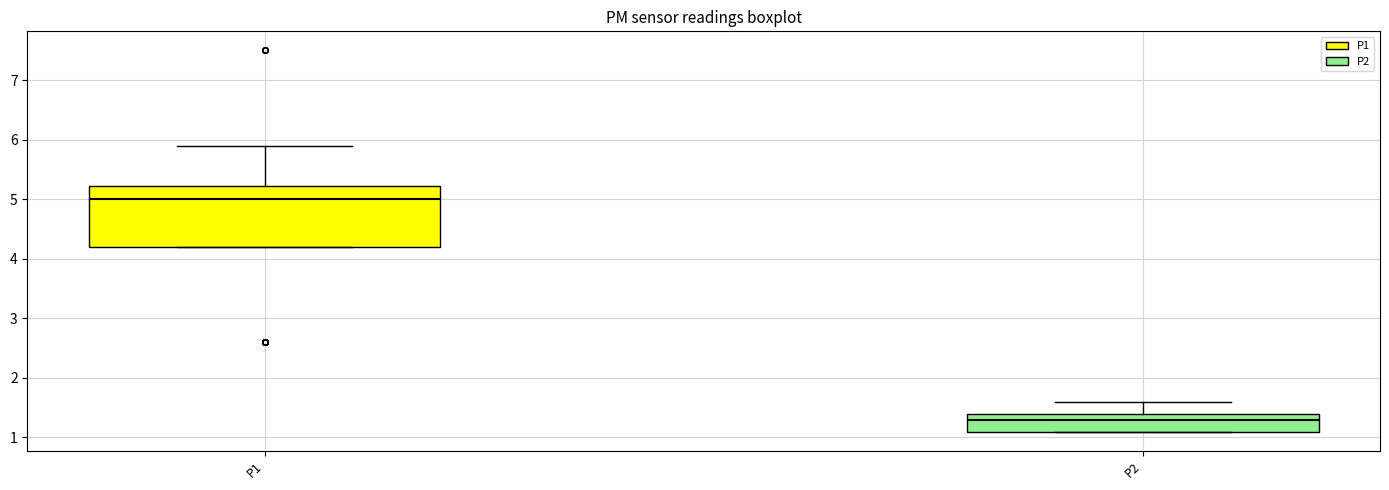

Which box is the tallest, from its lower edge to its upper edge?

P1